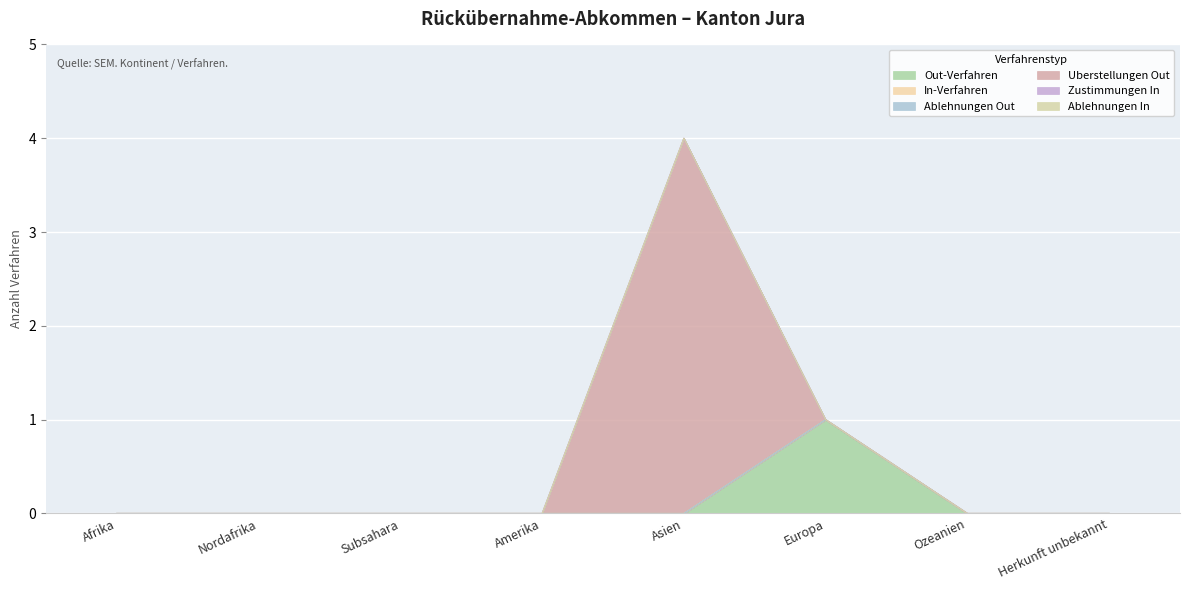

Reading right to left, transcribe all the data shown in this chart.

Out-Verfahren: Herkunft unbekannt=0	Ozeanien=0	Europa=1	Asien=0	Amerika=0	Subsahara=0	Nordafrika=0	Afrika=0
In-Verfahren: Herkunft unbekannt=0	Ozeanien=0	Europa=0	Asien=0	Amerika=0	Subsahara=0	Nordafrika=0	Afrika=0
Ablehnungen Out: Herkunft unbekannt=0	Ozeanien=0	Europa=0	Asien=0	Amerika=0	Subsahara=0	Nordafrika=0	Afrika=0
Uberstellungen Out: Herkunft unbekannt=0	Ozeanien=0	Europa=0	Asien=4	Amerika=0	Subsahara=0	Nordafrika=0	Afrika=0
Zustimmungen In: Herkunft unbekannt=0	Ozeanien=0	Europa=0	Asien=0	Amerika=0	Subsahara=0	Nordafrika=0	Afrika=0
Ablehnungen In: Herkunft unbekannt=0	Ozeanien=0	Europa=0	Asien=0	Amerika=0	Subsahara=0	Nordafrika=0	Afrika=0